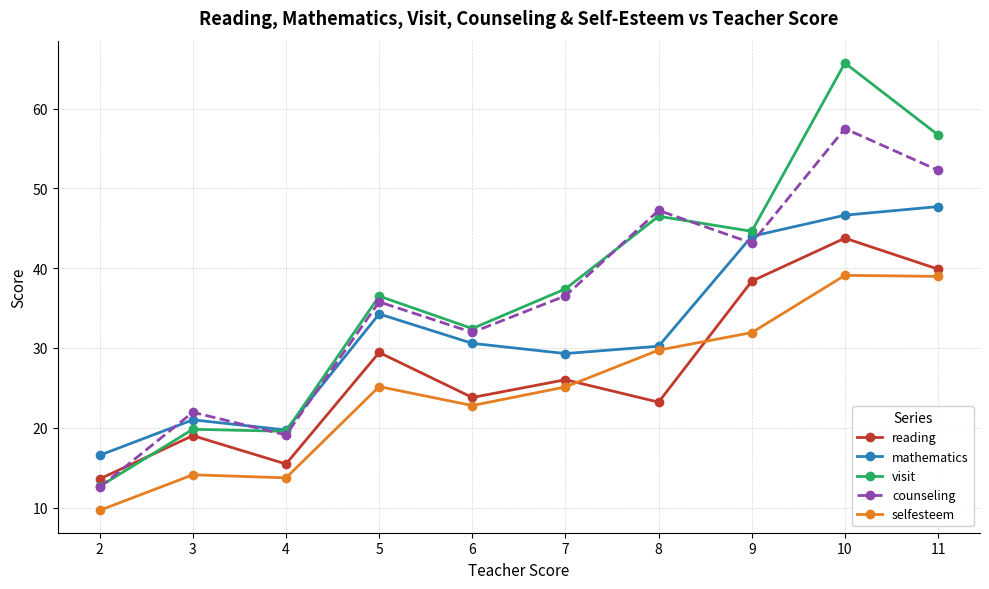

At which category is the sum across all series the highest?

10